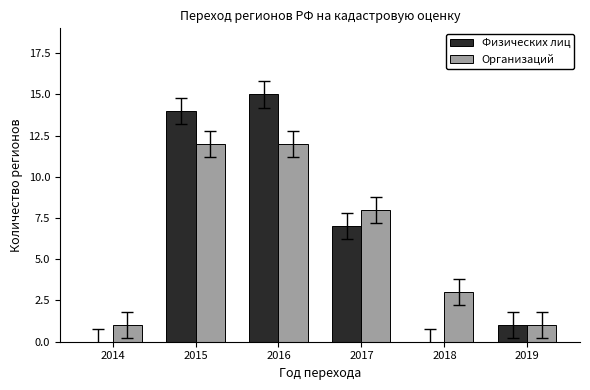

What is the sum of all Организаций values?

37